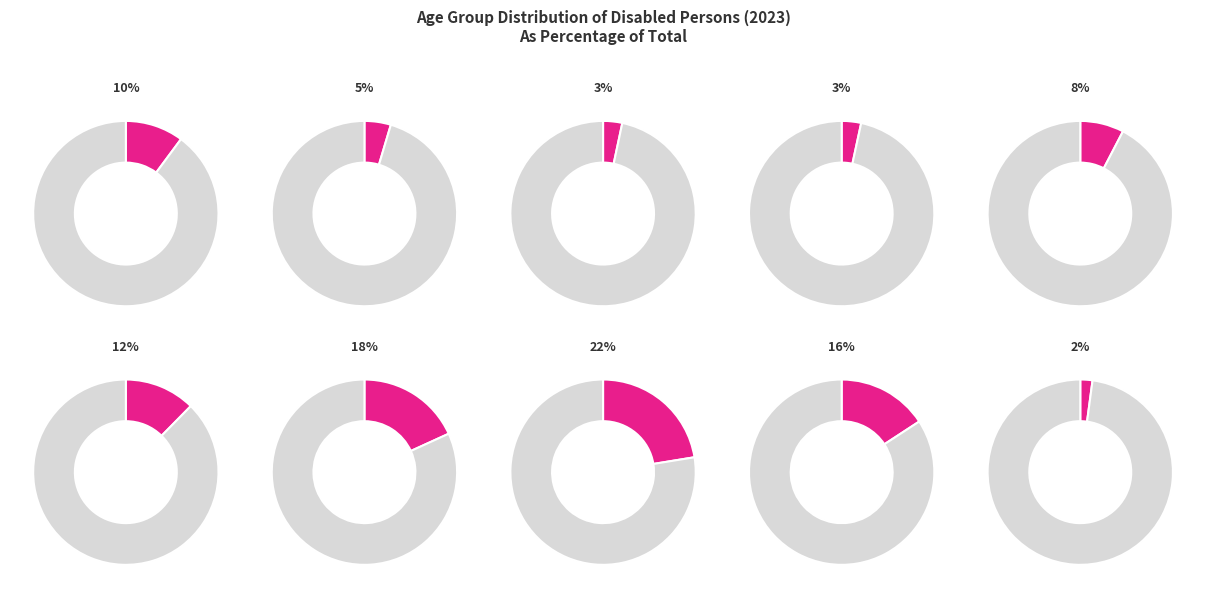

The 30-39 slice represents 1% of the pie. True or false?

False